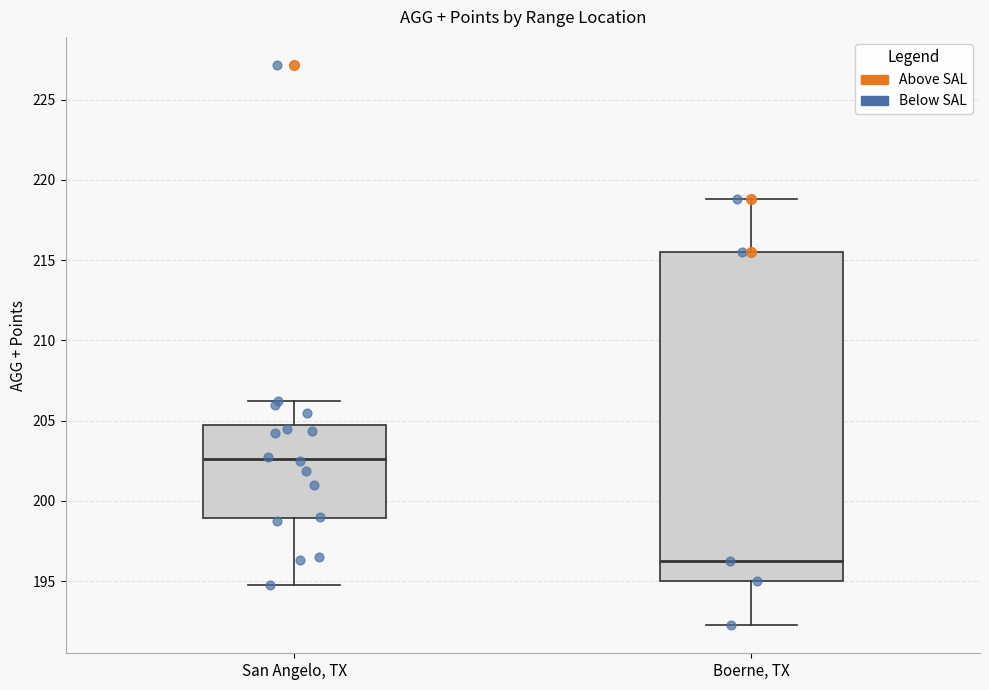

Where is the upper edge of the box for San Angelo, TX on the y-axis? The values are not printed on the chart, so give them approximately, as read against the axis.

205.0